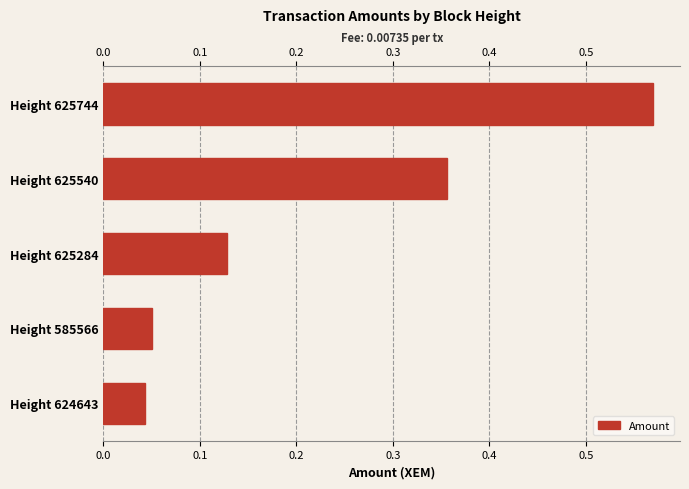

Reading right to left, list all the values displayed in this chart.

0.6	0.4	0.1	0.1	0.0